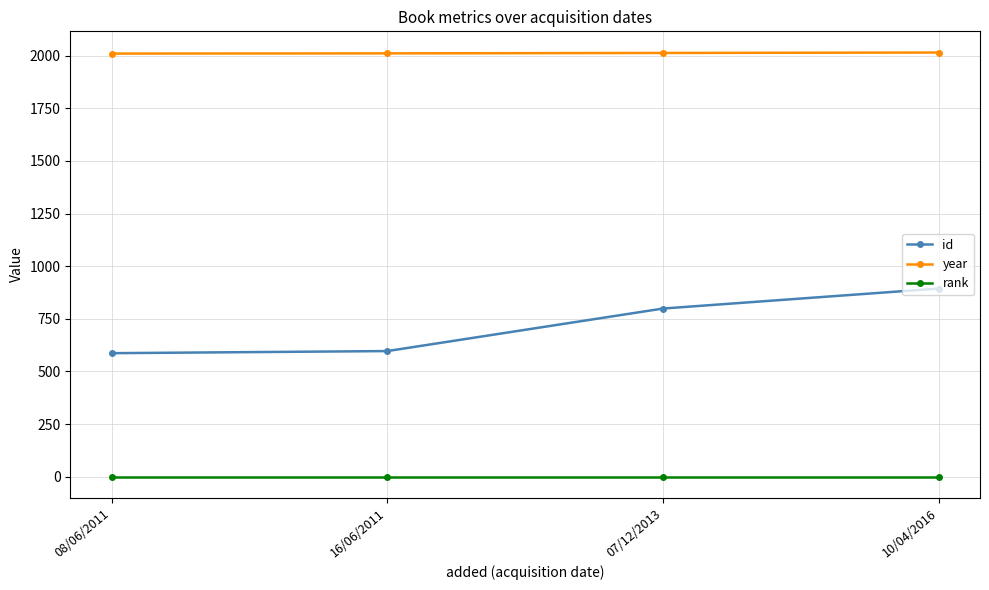

How many lines are shown in the chart?

3